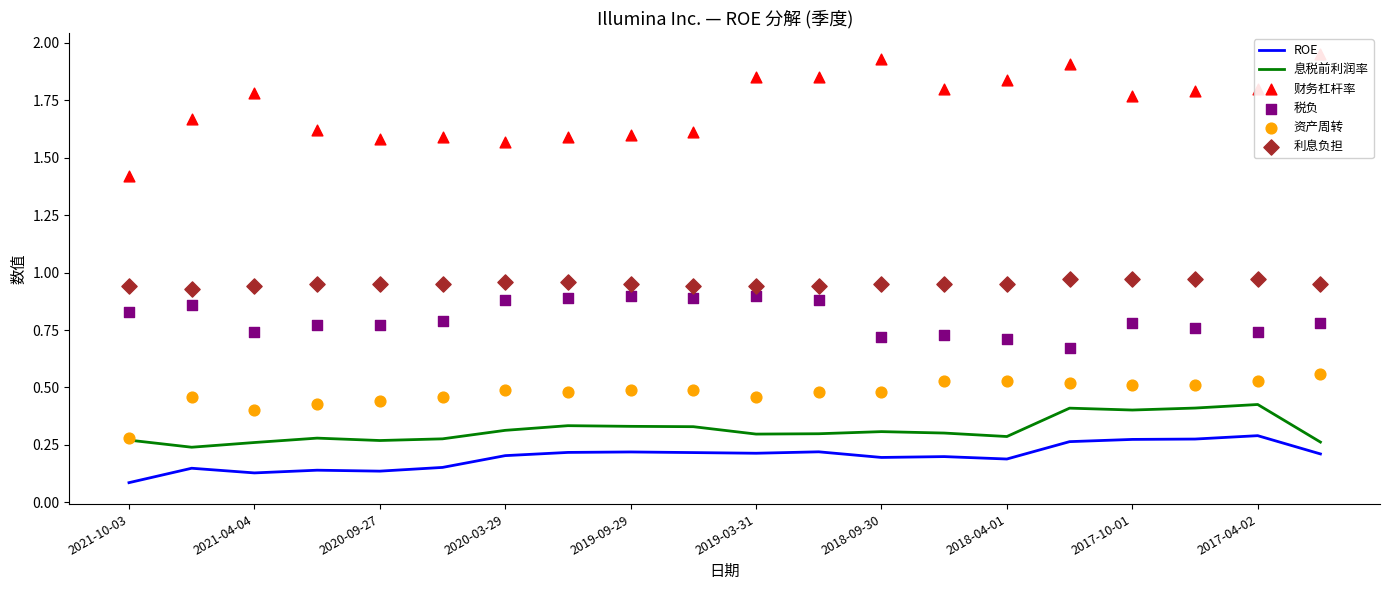

Which series has the largest Y range (max minus min)?

财务杠杆率